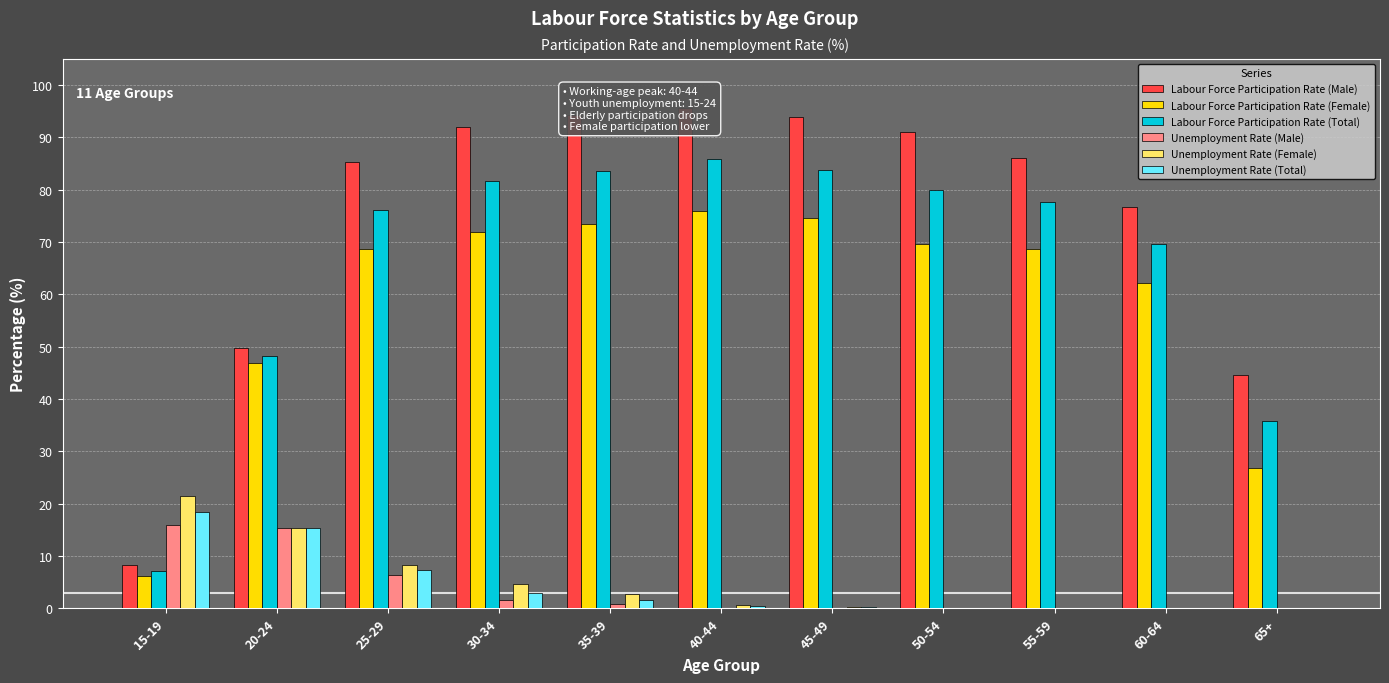

What is the maximum value shown in the chart?

95.6